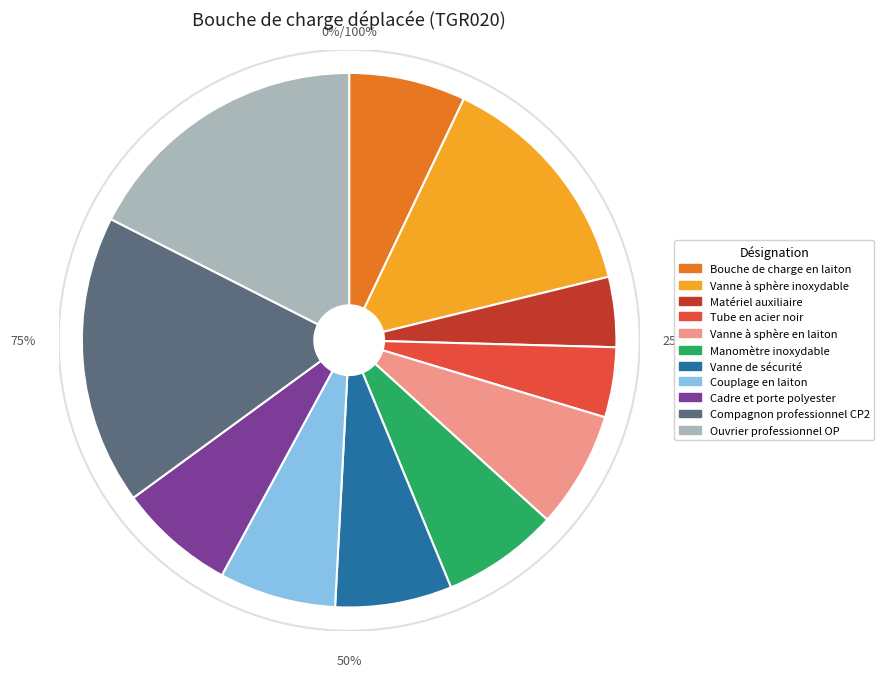

Between Vanne à sphère en laiton and Matériel auxiliaire, which is larger?

Vanne à sphère en laiton